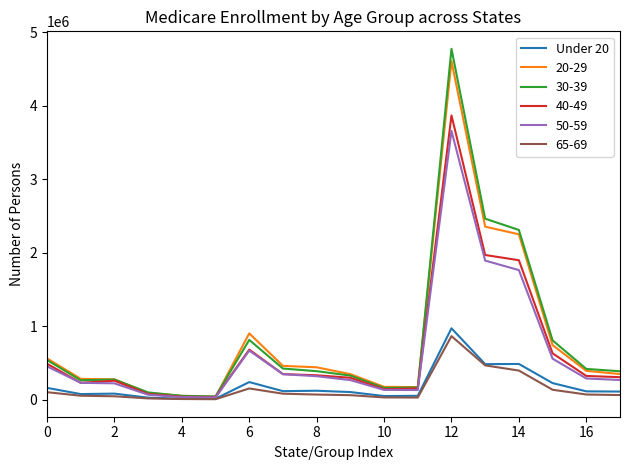

Which series has the largest range (max minus min)?

30-39